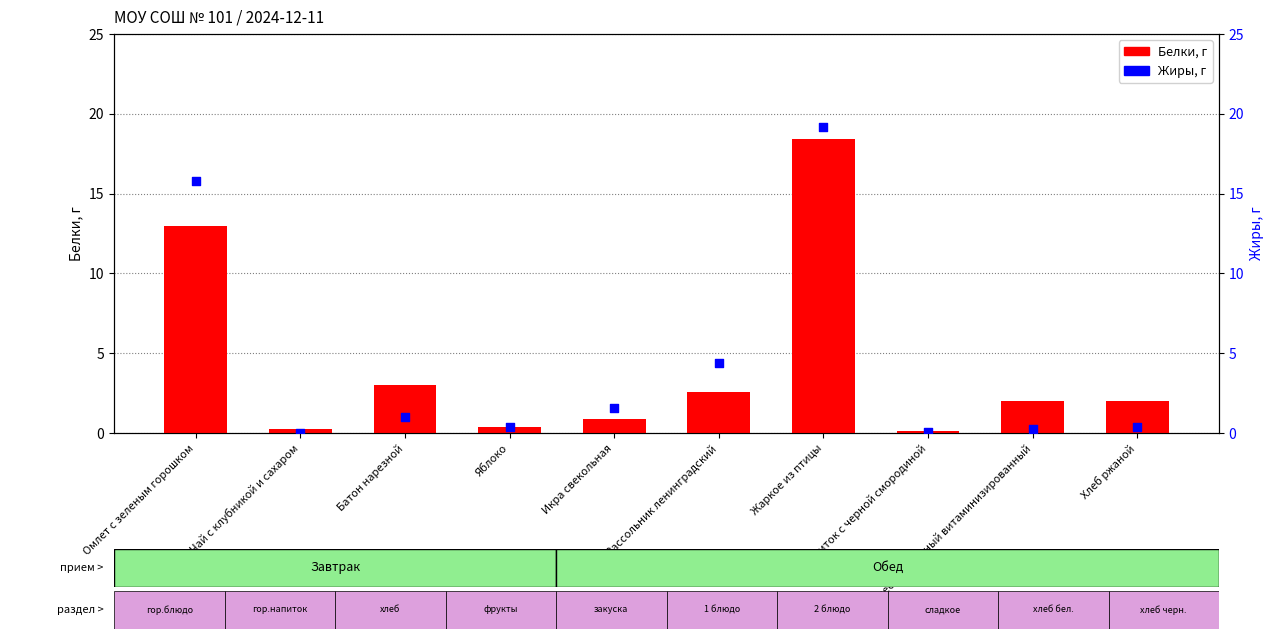

At how many categories does at least one series exceed 14?

2